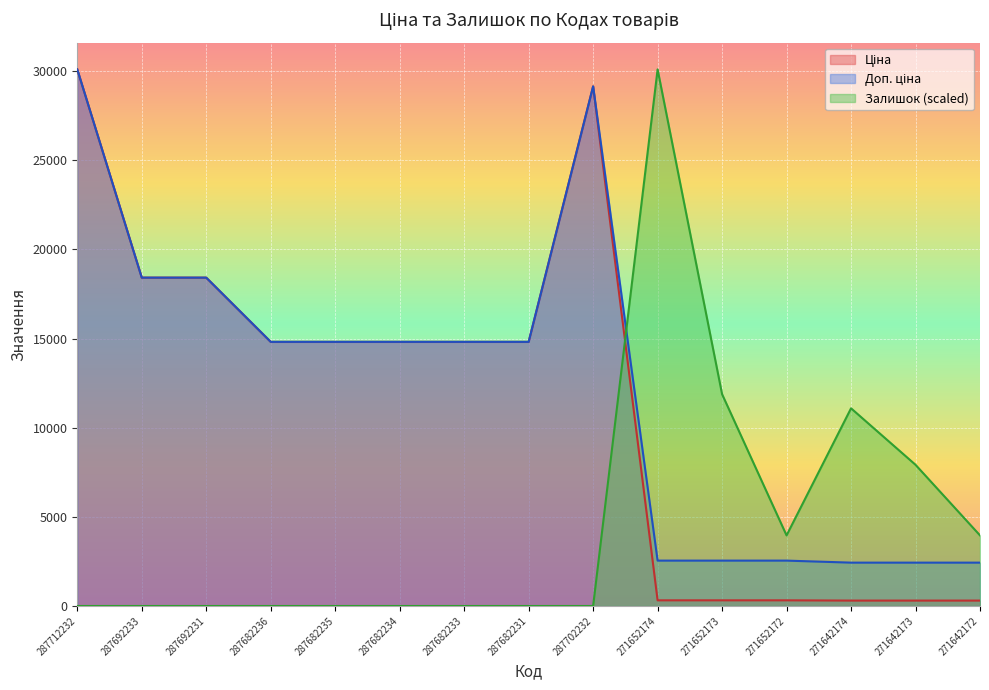

What is the sum of all Ціна values?

172052.0